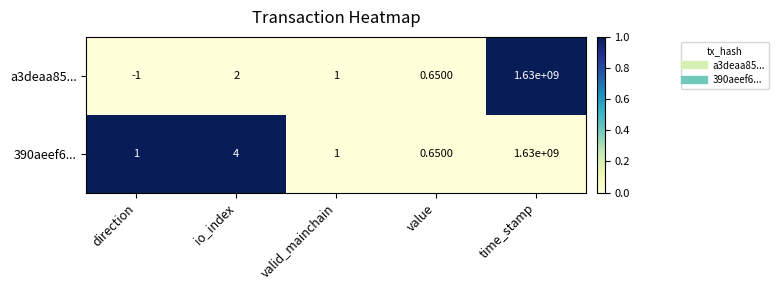

At which category is the sum across all series the highest?

time_stamp